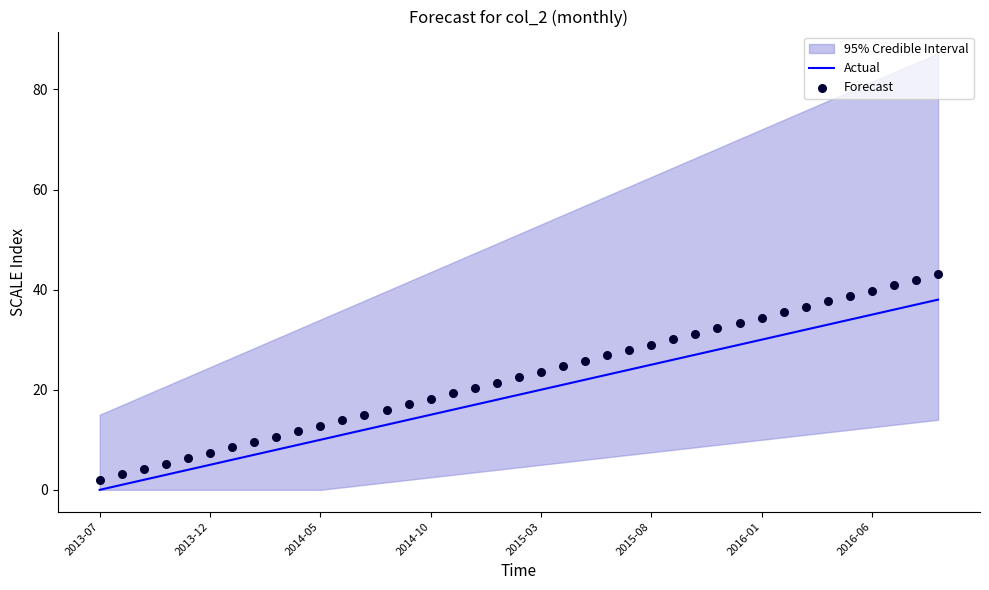

Which series has the widest spread of Y values?

Forecast